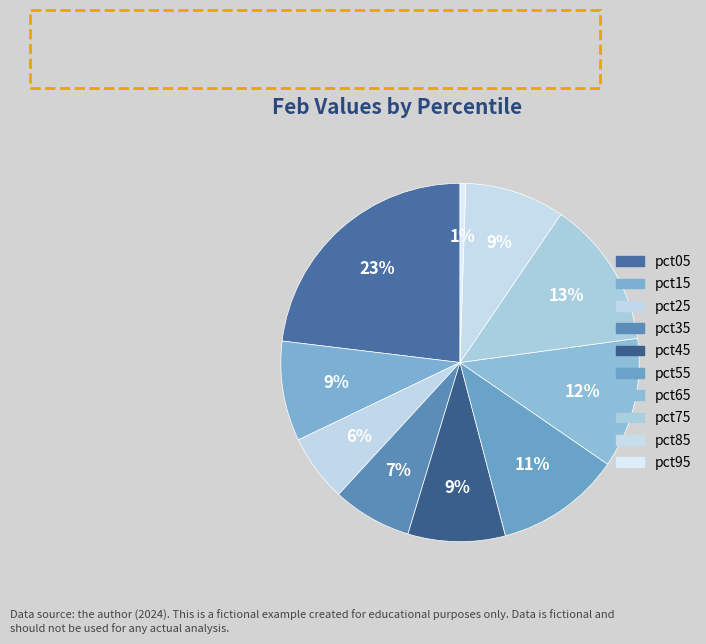

Is it true that pct85 is 9% of the pie?

True